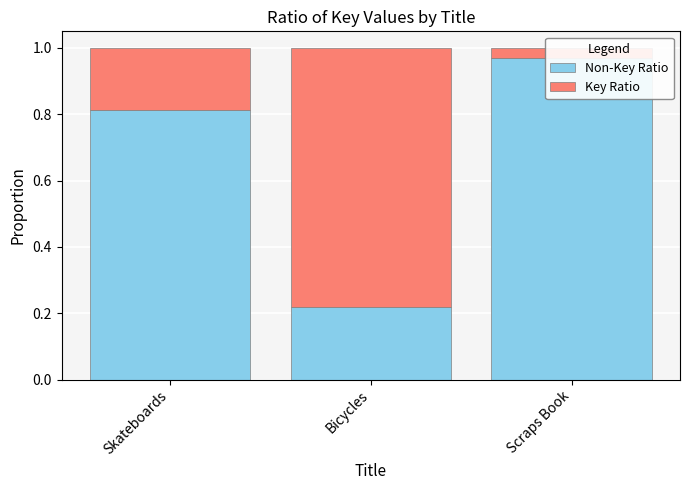

What is the difference between the Key Ratio values at Bicycles and Skateboards?

0.6